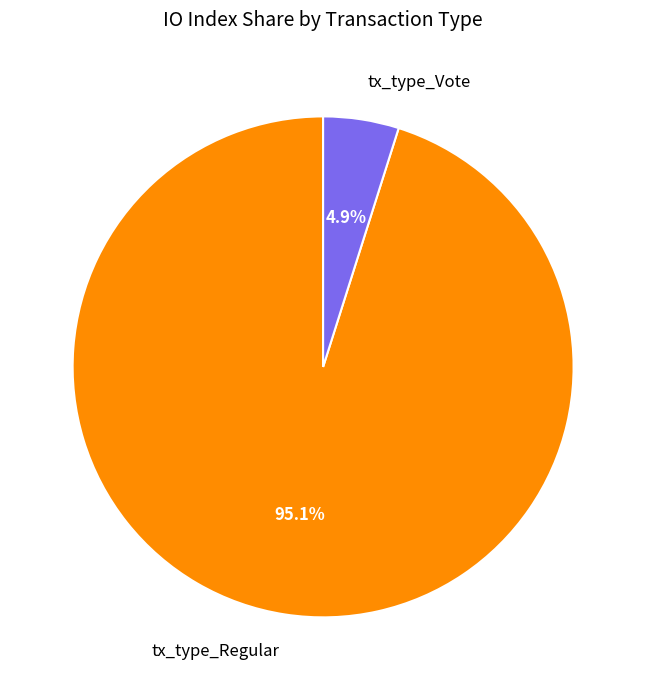

To the nearest percent, what is the average slice percentage?

50%